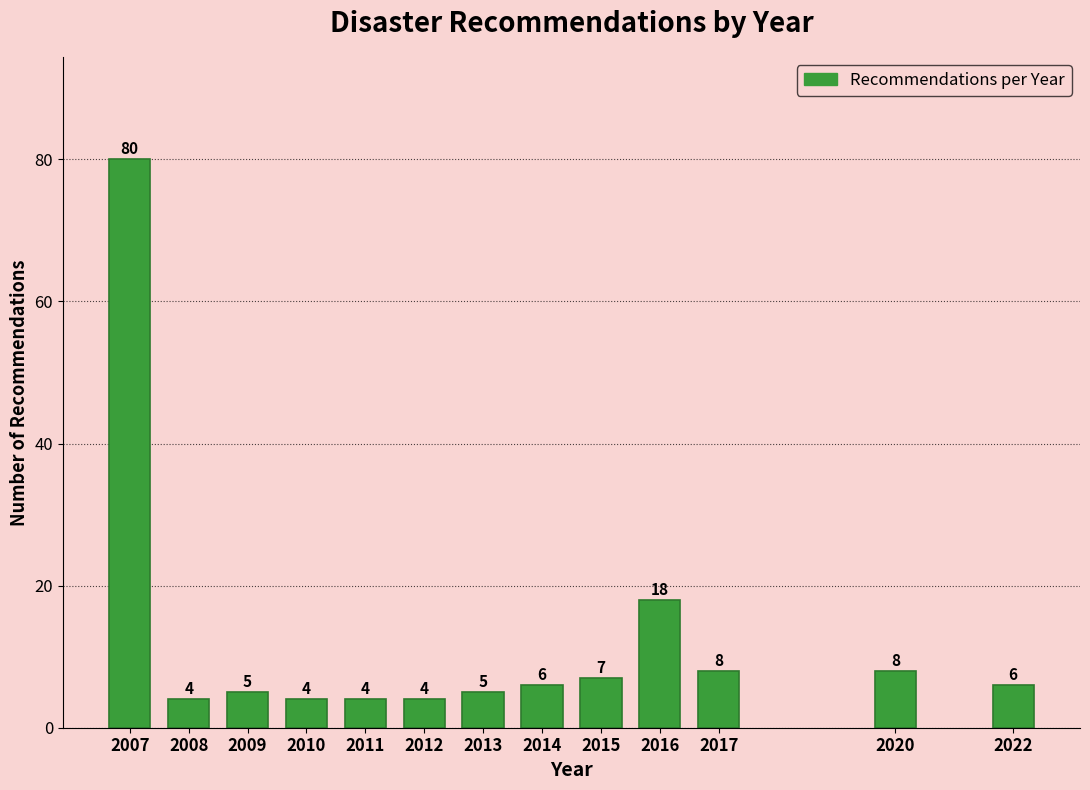

Reading right to left, extract all data points from this chart.

2022=6	2020=8	2017=8	2016=18	2015=7	2014=6	2013=5	2012=4	2011=4	2010=4	2009=5	2008=4	2007=80